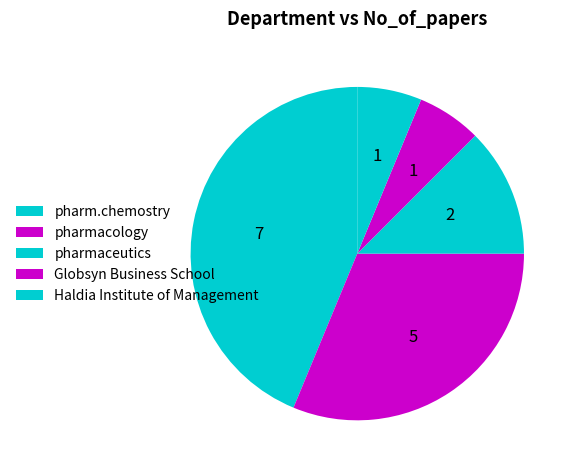

What percentage is the pharmaceutics slice, to the nearest percent?

12%